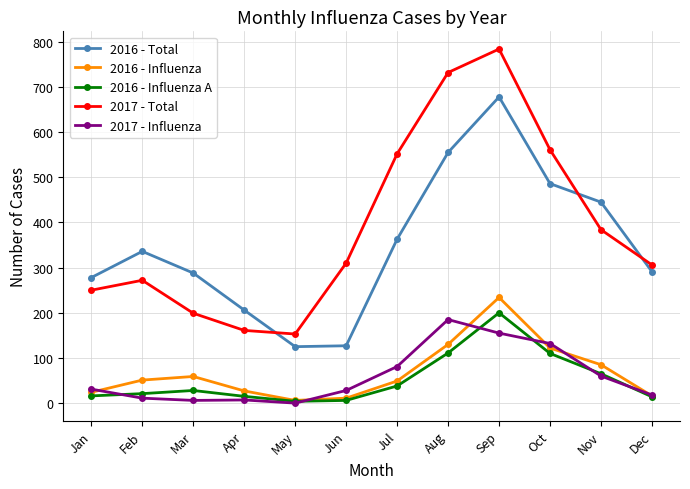

How many interior local valleys does the 2016 - Influenza series have?

1